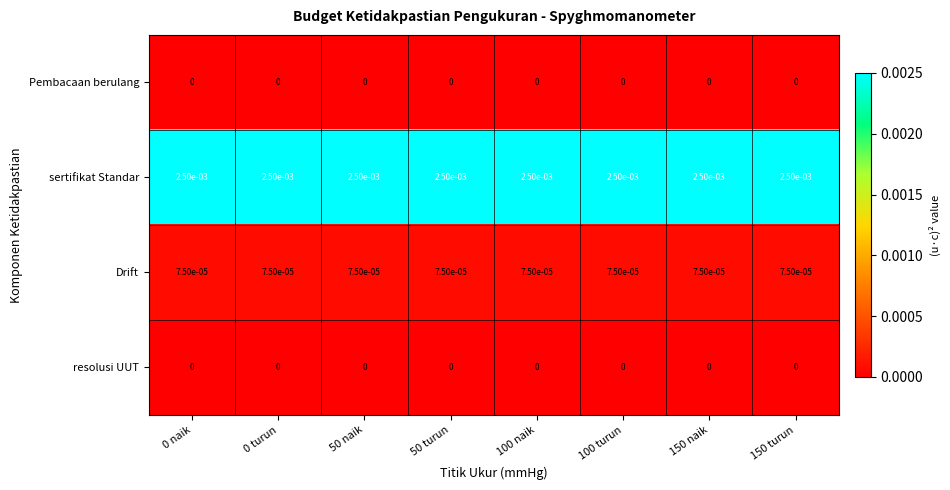

True or false: sertifikat Standar has a value of 0.0 at 0 turun.

True